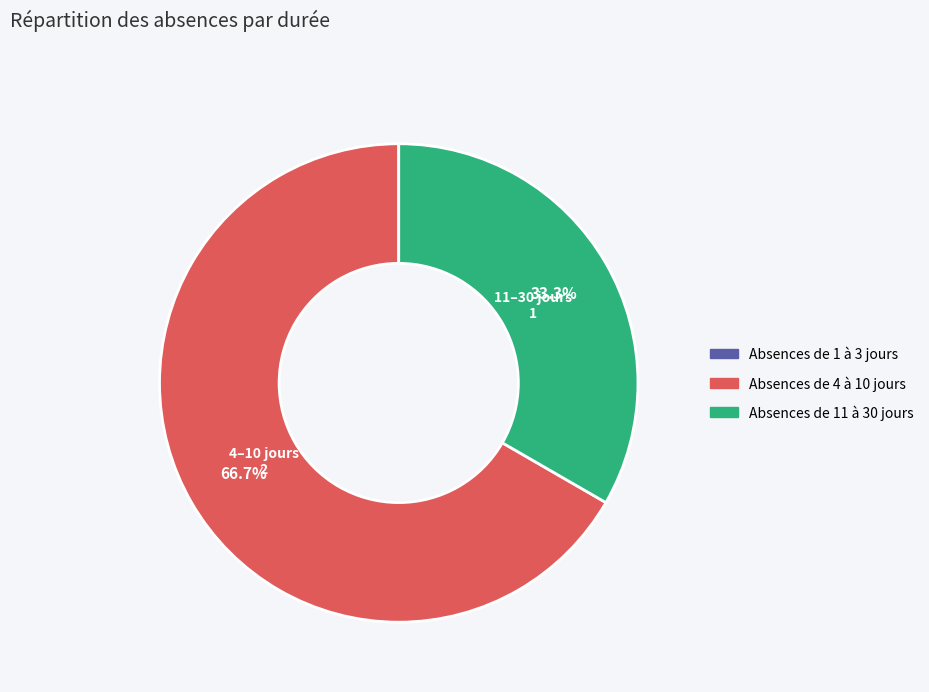

Which category has the biggest portion of the pie?

Absences de 4 à 10 jours